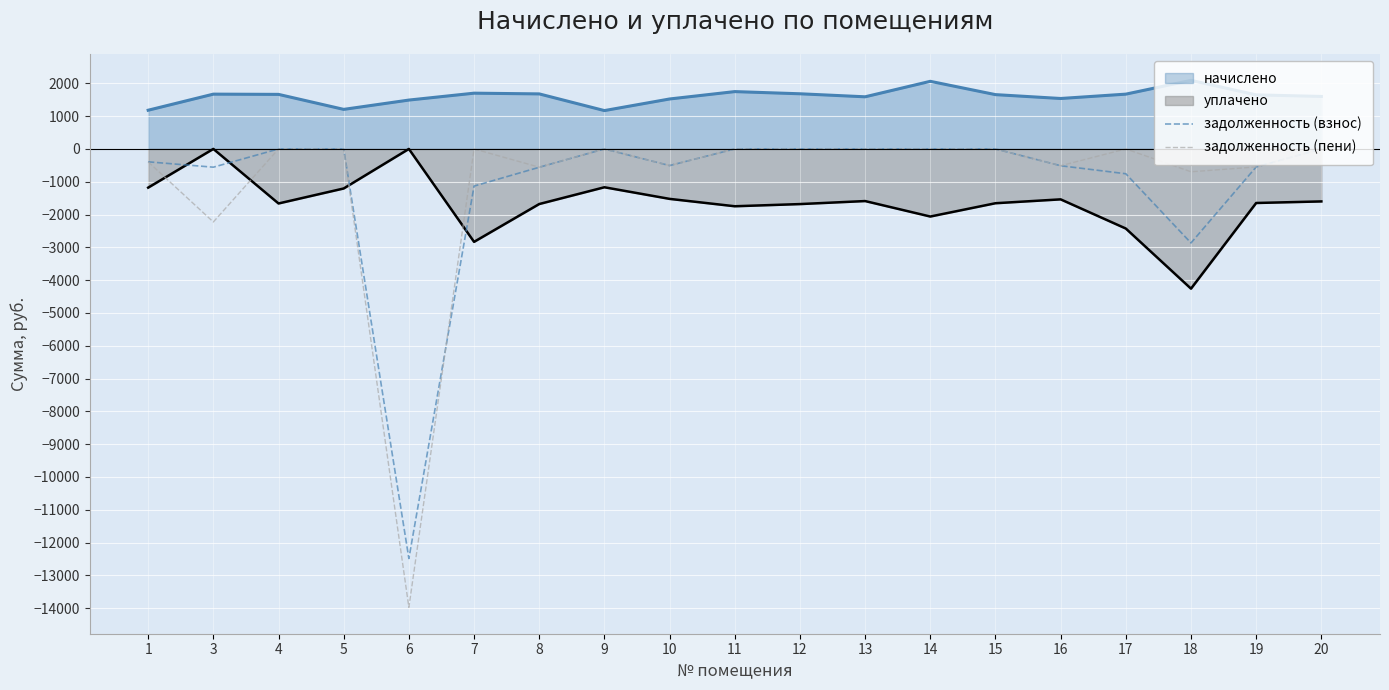

Rank the categories by задолженность (пени) value from lowest to highest.

6, 3, 18, 8, 19, 16, 10, 1, 4, 5, 7, 9, 11, 12, 13, 14, 15, 17, 20